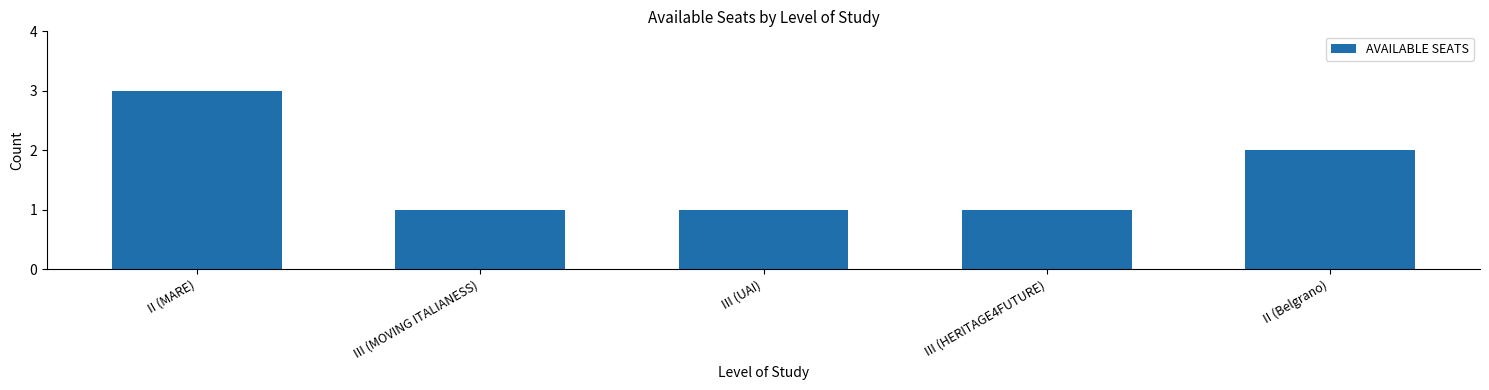

What value does the data have at III (MOVING ITALIANESS)?

1